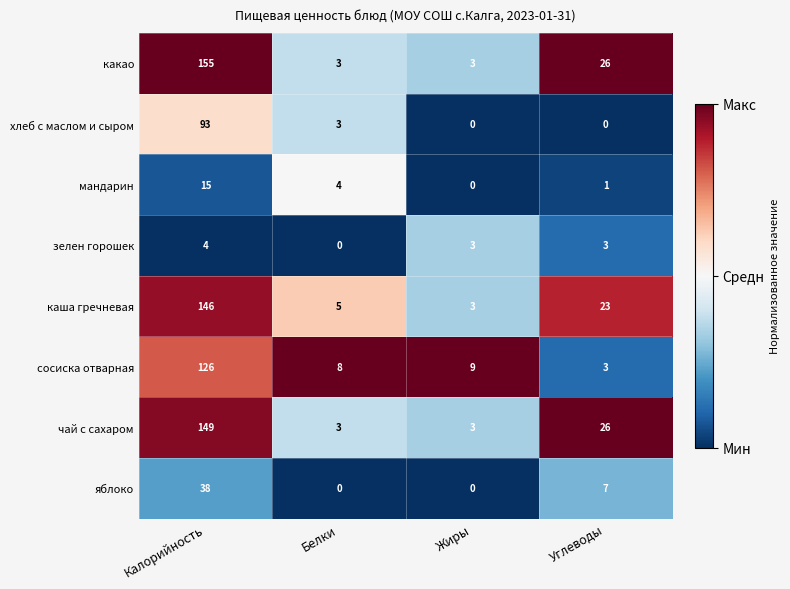

Is it true that какао equals 237 at Калорийность?

False